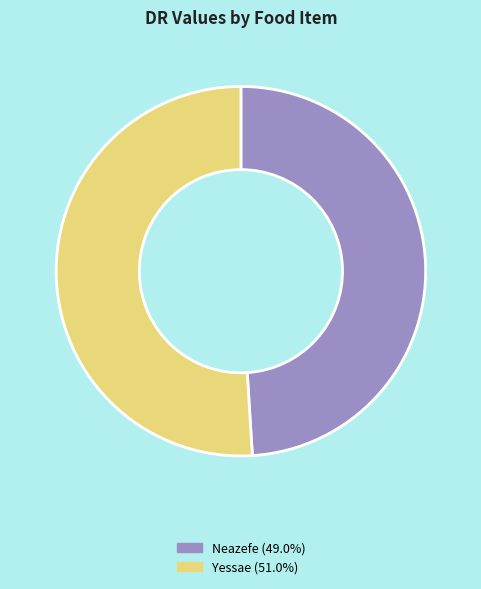

Combined, do Yessae (51.0%) and Neazefe (49.0%) account for over 50%?

Yes